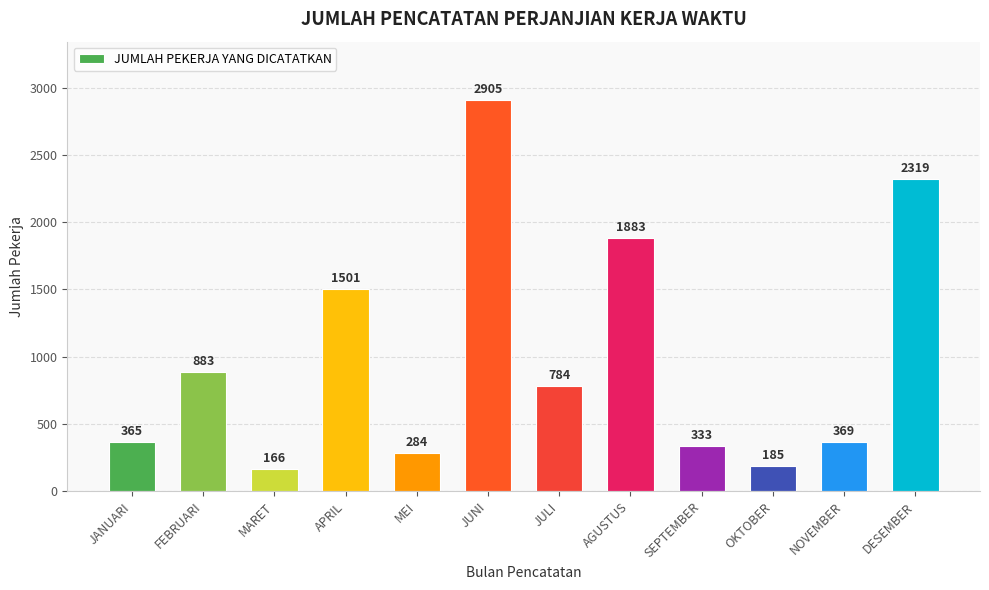

How many data points does each series have?

12